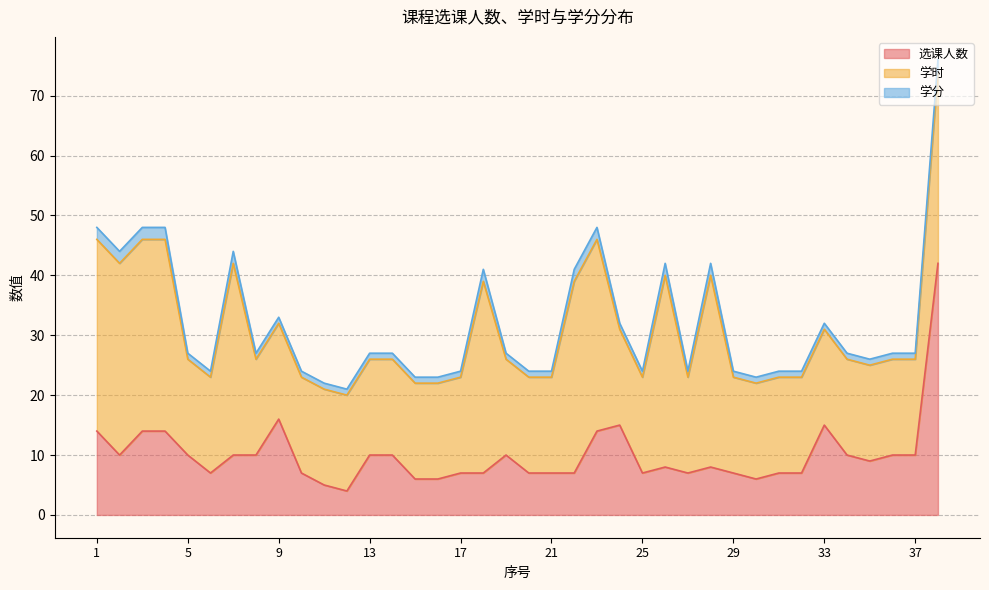

Between 25 and 33, which series saw the biggest shift?

选课人数